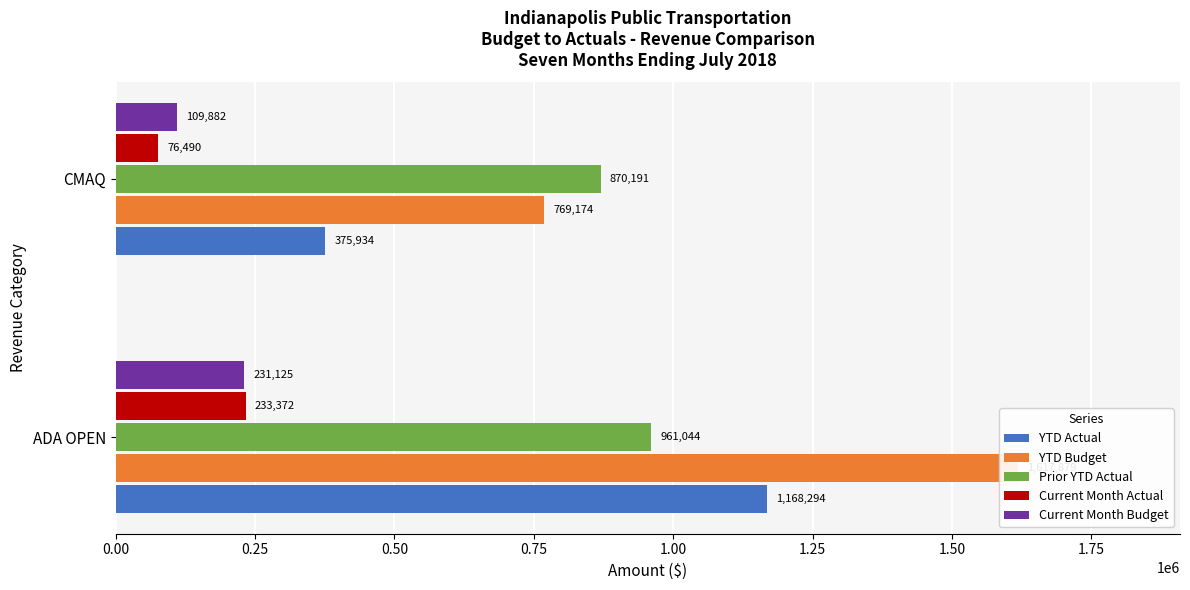

Is the value of Current Month Actual at ADA OPEN greater than the value of Current Month Budget at ADA OPEN?

Yes